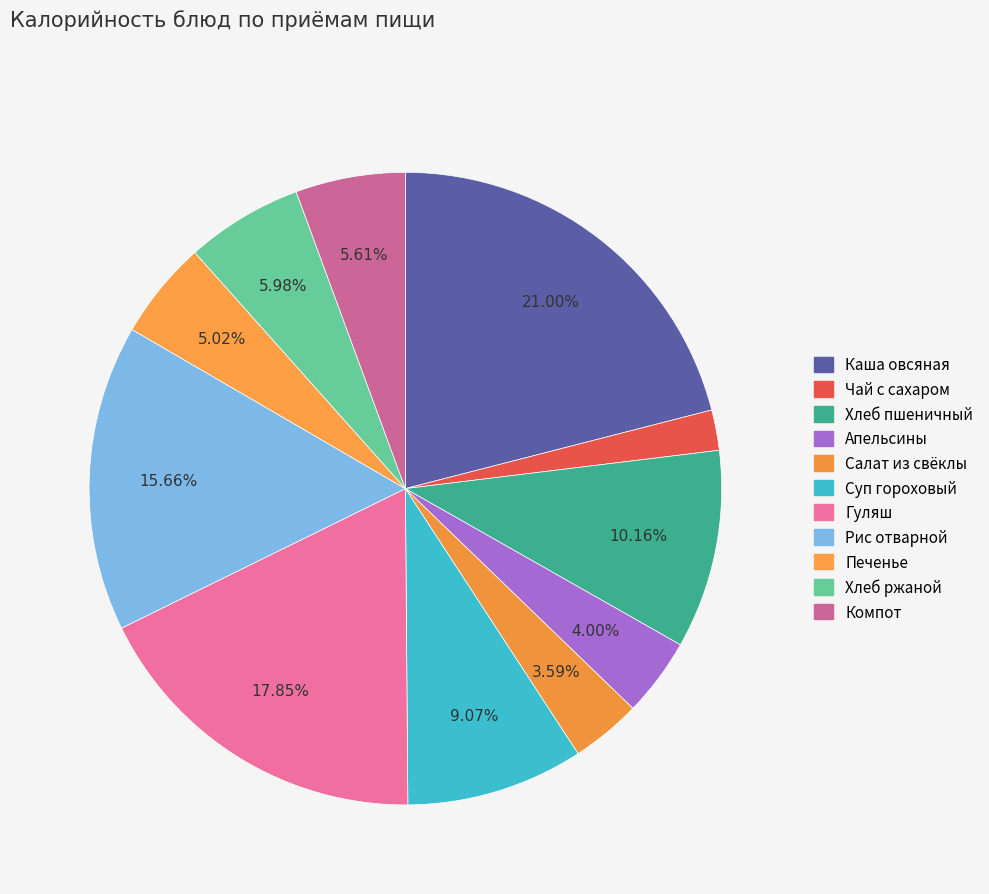

How many slices are in this pie chart?

11